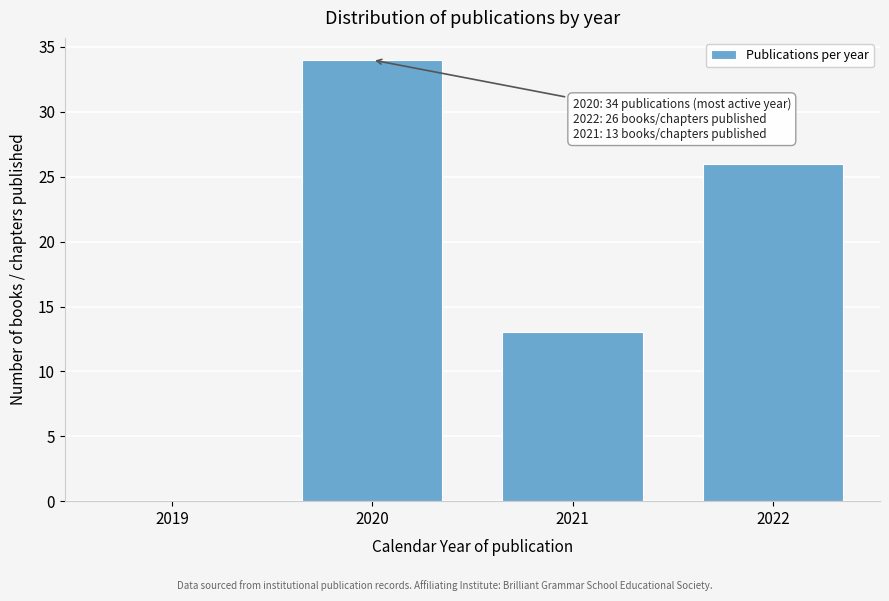

Reading left to right, extract all data points from this chart.

2019=0	2020=34	2021=13	2022=26